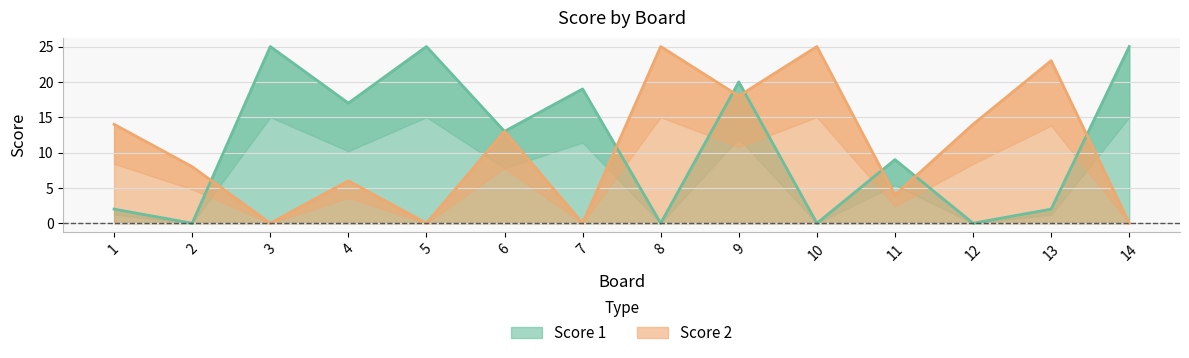

At which category does Score 2 reach its first local valley?

3